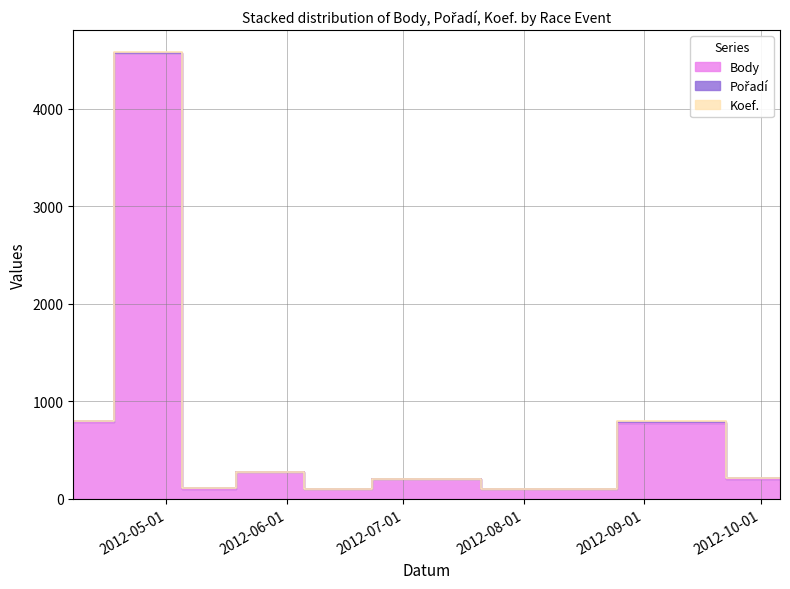

Reading left to right, what are all the values shown in this chart?

Body: 2012-04-07=792	2012-04-28=4570	2012-05-12=101	2012-05-26=277	2012-06-16=101	2012-06-30=202	2012-08-11=101	2012-09-08=782	2012-10-06=202
Pořadí: 2012-04-07=4	2012-04-28=1	2012-05-12=7	2012-05-26=2	2012-06-16=2	2012-06-30=4	2012-08-11=2	2012-09-08=9	2012-10-06=7
Koef.: 2012-04-07=4	2012-04-28=4	2012-05-12=1	2012-05-26=1	2012-06-16=1	2012-06-30=2	2012-08-11=1	2012-09-08=3	2012-10-06=2